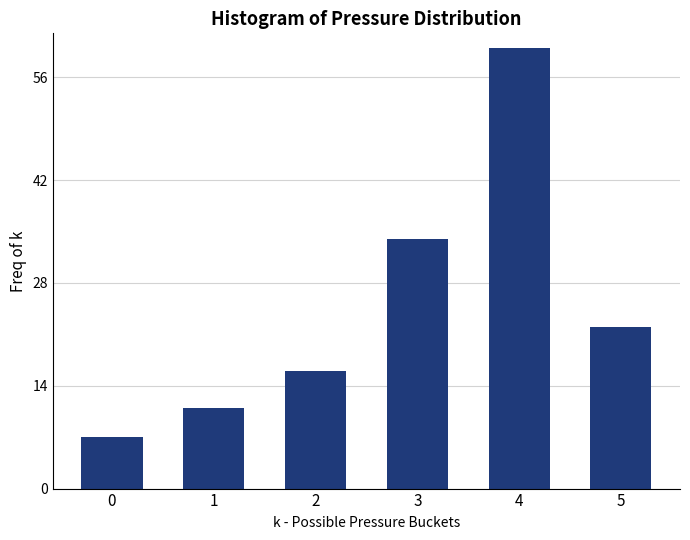

Reading left to right, list all the values displayed in this chart.

7	11	16	34	60	22